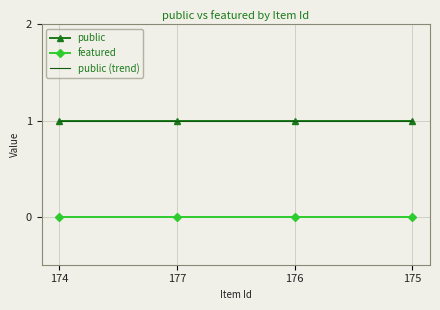

True or false: featured has more than 1 points higher than both neighbors.

False